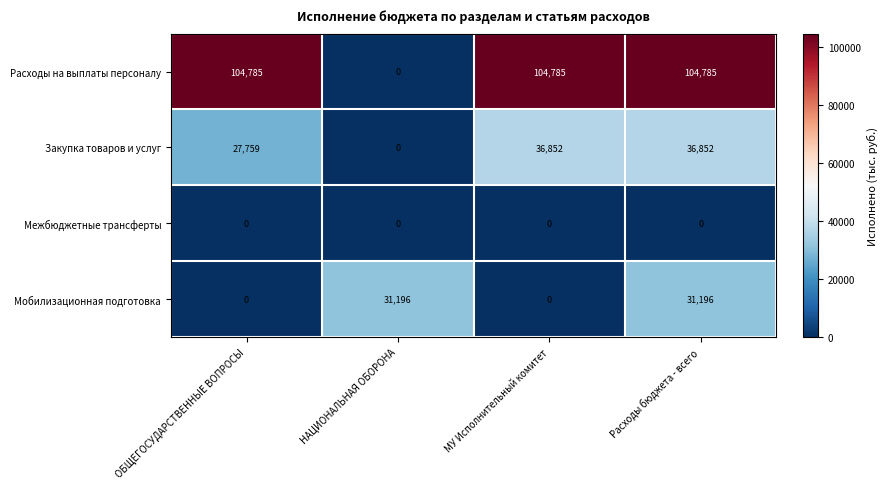

At how many categories does at least one series exceed 39493?

3